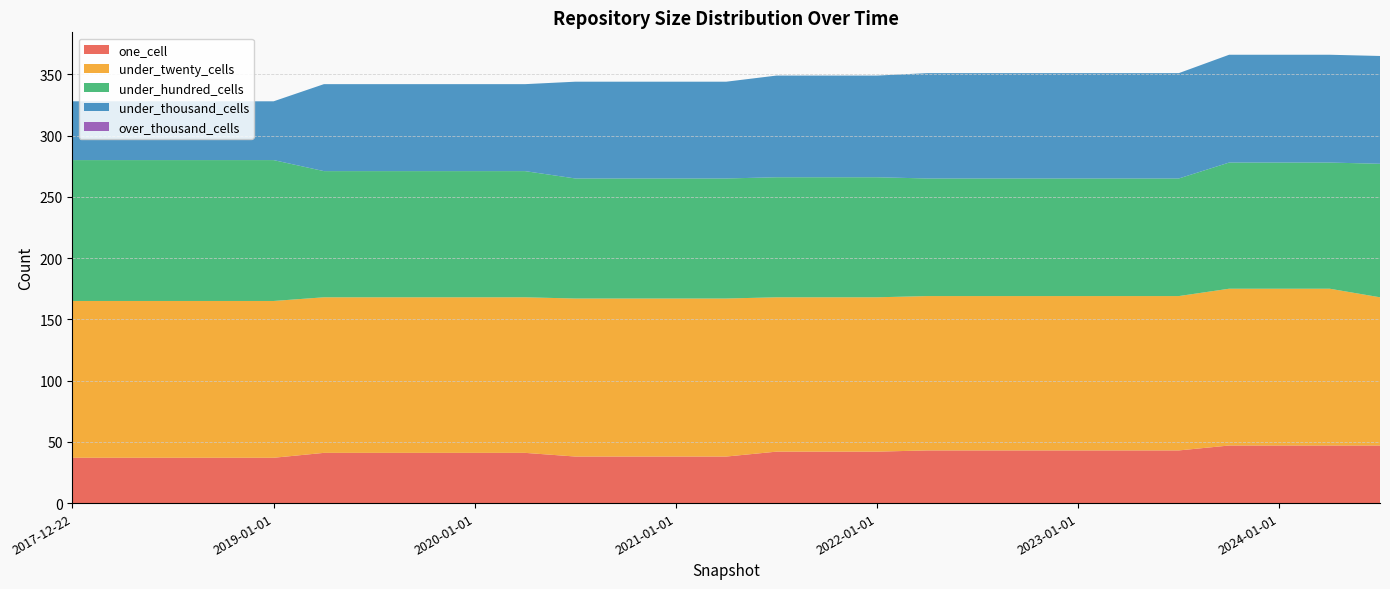

Reading left to right, transcribe all the data shown in this chart.

one_cell: 2017-12-22=37	2018-04-09=37	2018-07-11=37	2018-09-28=37	2019-01-01=37	2019-04-06=41	2019-07-01=41	2019-10-09=41	2020-01-01=41	2020-04-01=41	2020-07-01=38	2020-10-01=38	2021-01-01=38	2021-04-01=38	2021-07-01=42	2021-10-01=42	2022-01-01=42	2022-04-01=43	2022-07-01=43	2022-10-01=43	2023-01-01=43	2023-04-01=43	2023-07-01=43	2023-10-01=47	2024-01-01=47	2024-04-01=47	2024-07-01=47
under_twenty_cells: 2017-12-22=128	2018-04-09=128	2018-07-11=128	2018-09-28=128	2019-01-01=128	2019-04-06=127	2019-07-01=127	2019-10-09=127	2020-01-01=127	2020-04-01=127	2020-07-01=129	2020-10-01=129	2021-01-01=129	2021-04-01=129	2021-07-01=126	2021-10-01=126	2022-01-01=126	2022-04-01=126	2022-07-01=126	2022-10-01=126	2023-01-01=126	2023-04-01=126	2023-07-01=126	2023-10-01=128	2024-01-01=128	2024-04-01=128	2024-07-01=121
under_hundred_cells: 2017-12-22=115	2018-04-09=115	2018-07-11=115	2018-09-28=115	2019-01-01=115	2019-04-06=103	2019-07-01=103	2019-10-09=103	2020-01-01=103	2020-04-01=103	2020-07-01=98	2020-10-01=98	2021-01-01=98	2021-04-01=98	2021-07-01=98	2021-10-01=98	2022-01-01=98	2022-04-01=96	2022-07-01=96	2022-10-01=96	2023-01-01=96	2023-04-01=96	2023-07-01=96	2023-10-01=103	2024-01-01=103	2024-04-01=103	2024-07-01=109
under_thousand_cells: 2017-12-22=48	2018-04-09=48	2018-07-11=48	2018-09-28=48	2019-01-01=48	2019-04-06=71	2019-07-01=71	2019-10-09=71	2020-01-01=71	2020-04-01=71	2020-07-01=79	2020-10-01=79	2021-01-01=79	2021-04-01=79	2021-07-01=83	2021-10-01=83	2022-01-01=83	2022-04-01=86	2022-07-01=86	2022-10-01=86	2023-01-01=86	2023-04-01=86	2023-07-01=86	2023-10-01=88	2024-01-01=88	2024-04-01=88	2024-07-01=88
over_thousand_cells: 2017-12-22=0	2018-04-09=0	2018-07-11=0	2018-09-28=0	2019-01-01=0	2019-04-06=0	2019-07-01=0	2019-10-09=0	2020-01-01=0	2020-04-01=0	2020-07-01=0	2020-10-01=0	2021-01-01=0	2021-04-01=0	2021-07-01=0	2021-10-01=0	2022-01-01=0	2022-04-01=0	2022-07-01=0	2022-10-01=0	2023-01-01=0	2023-04-01=0	2023-07-01=0	2023-10-01=0	2024-01-01=0	2024-04-01=0	2024-07-01=0